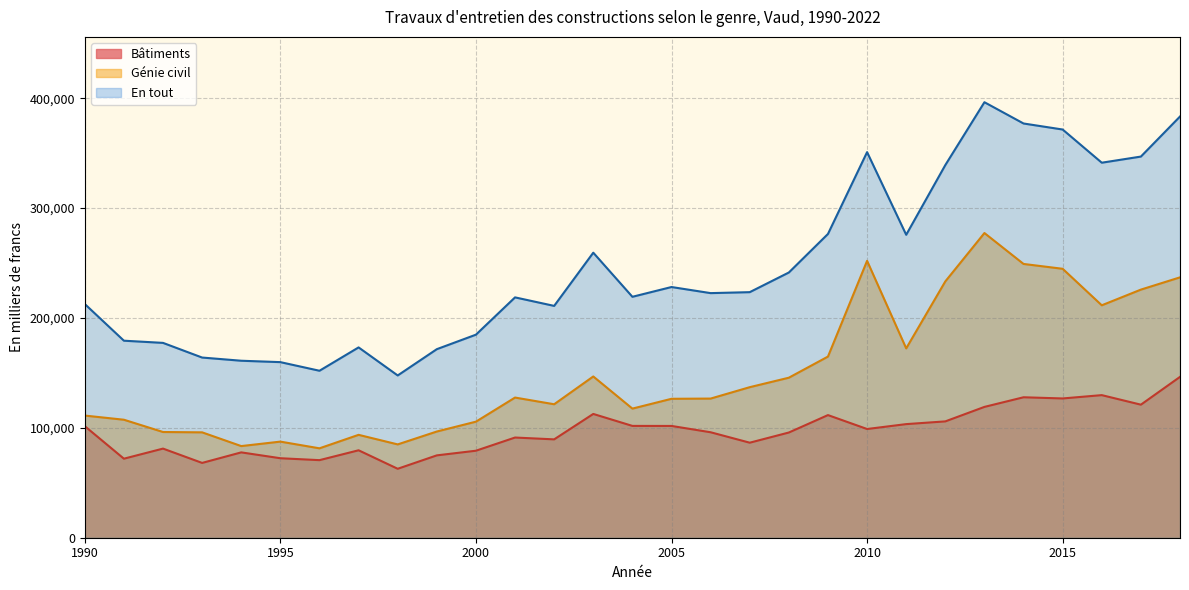

How many interior local peaks does the En tout series have?

6